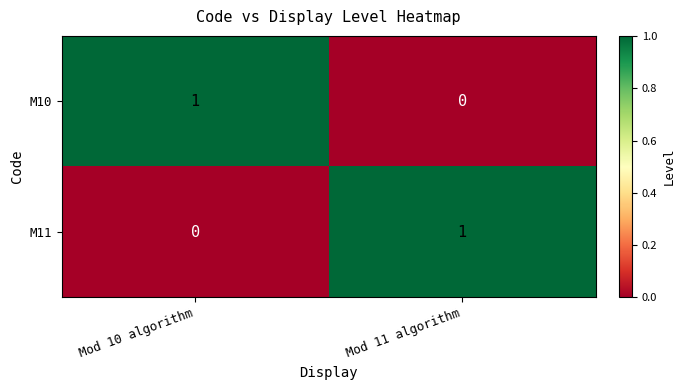

At Mod 10 algorithm, list the series in order from largest to smallest.

M10, M11